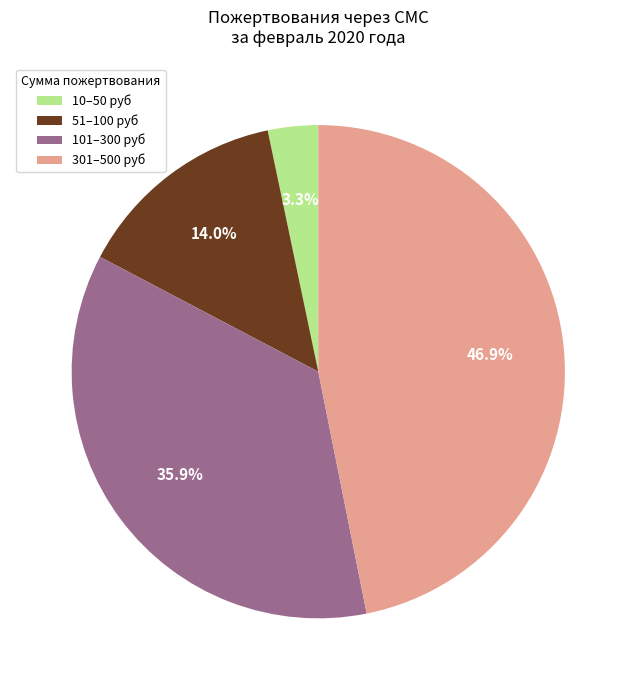

Count the number of slices in the pie.

4